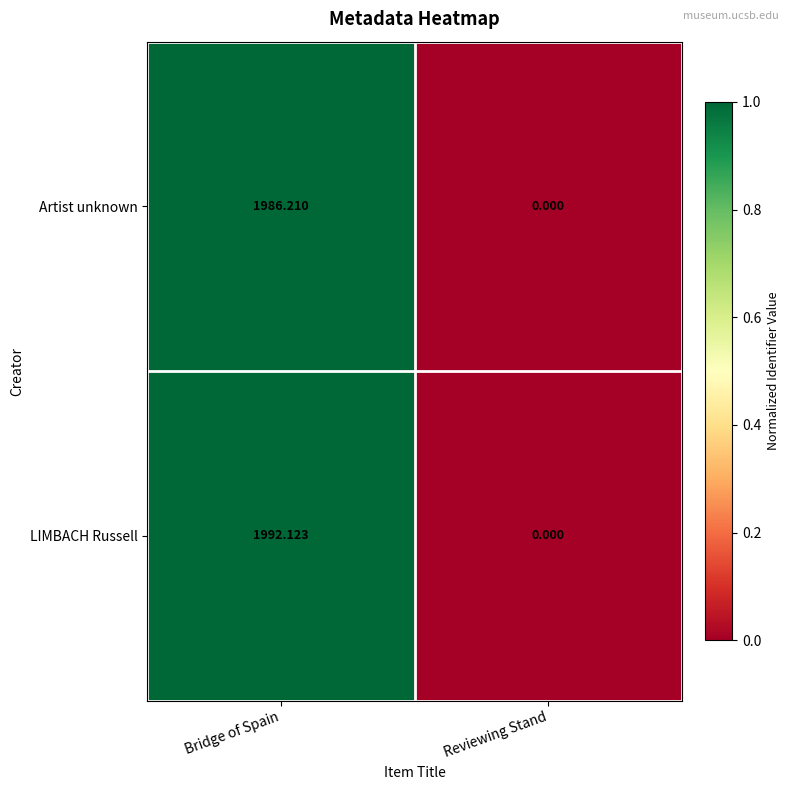

Which series changed the most between Bridge of Spain and Reviewing Stand?

LIMBACH Russell